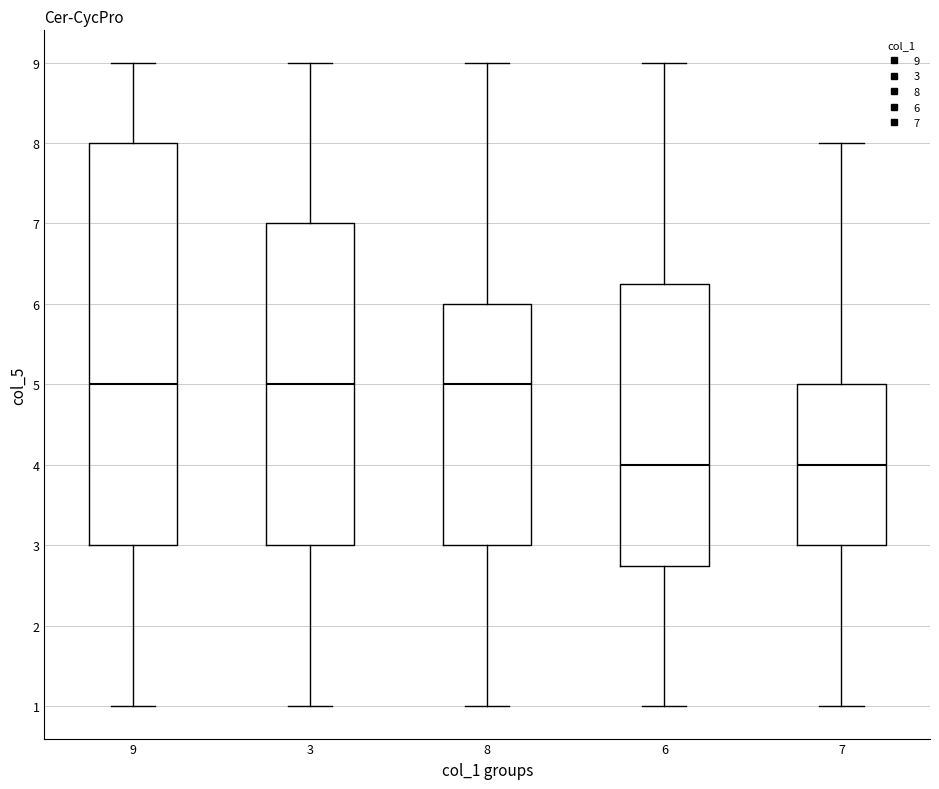

Where does the upper whisker of the box at x = 3 end on the y-axis? The values are not printed on the chart, so give them approximately, as read against the axis.

9.0